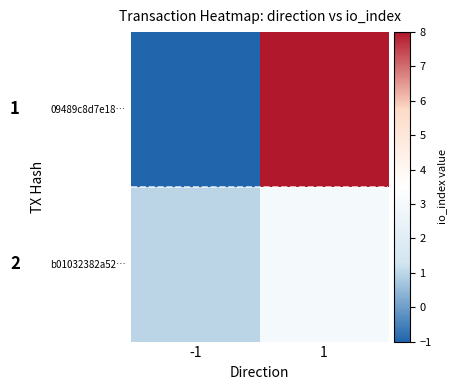

Which series has the largest range (max minus min)?

09489c8d7e18…